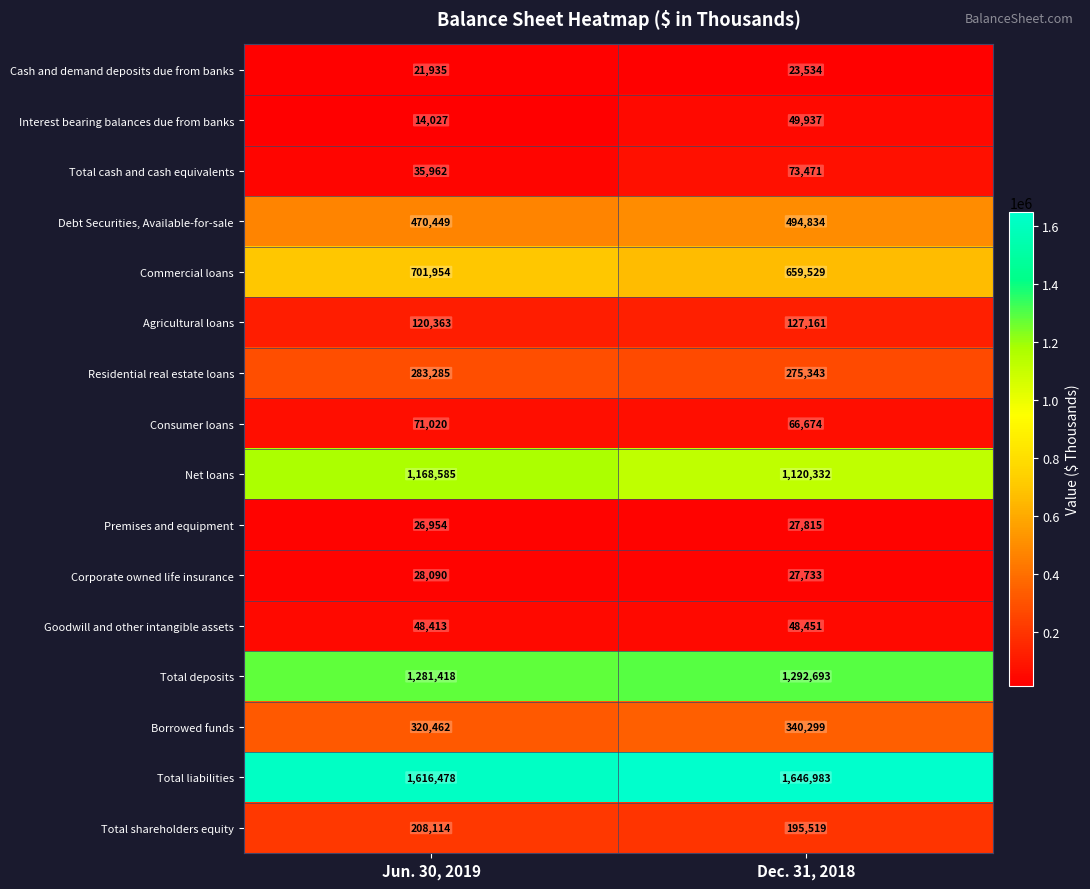

At Dec. 31, 2018, list the series in order from largest to smallest.

Total liabilities, Total deposits, Net loans, Commercial loans, Debt Securities, Available-for-sale, Borrowed funds, Residential real estate loans, Total shareholders equity, Agricultural loans, Total cash and cash equivalents, Consumer loans, Interest bearing balances due from banks, Goodwill and other intangible assets, Premises and equipment, Corporate owned life insurance, Cash and demand deposits due from banks